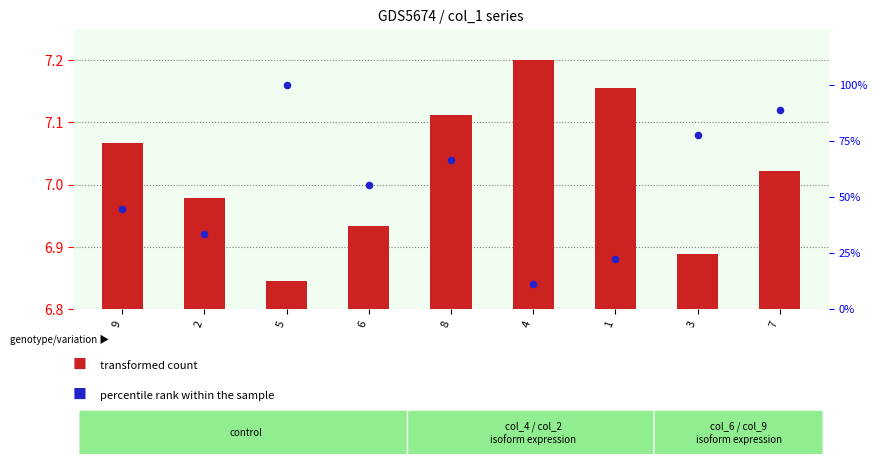

What are all the series names shown in the legend?

transformed count, percentile rank within the sample